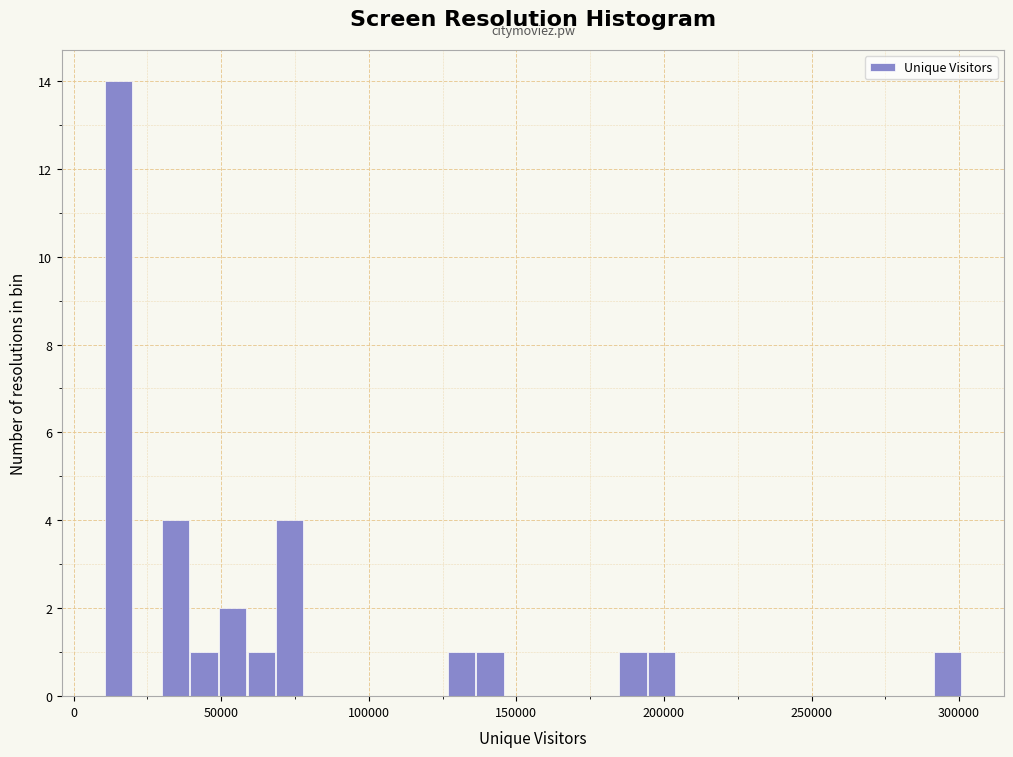

Read against the x-axis, roughly where is the centre of the tallest bar?

15000